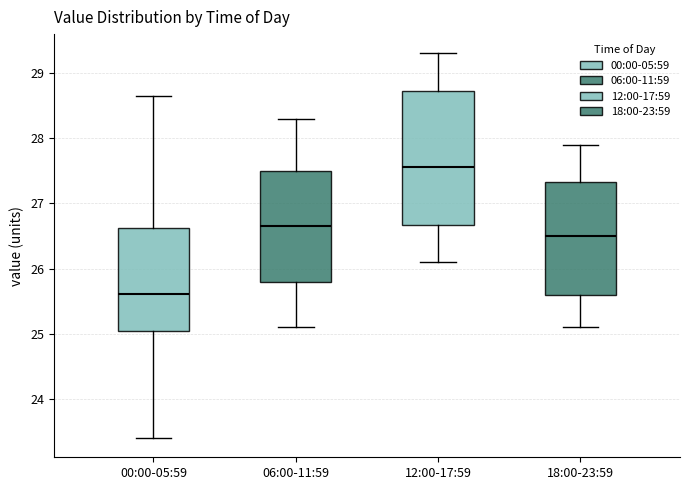

Which box's median line is the lowest?

00:00-05:59